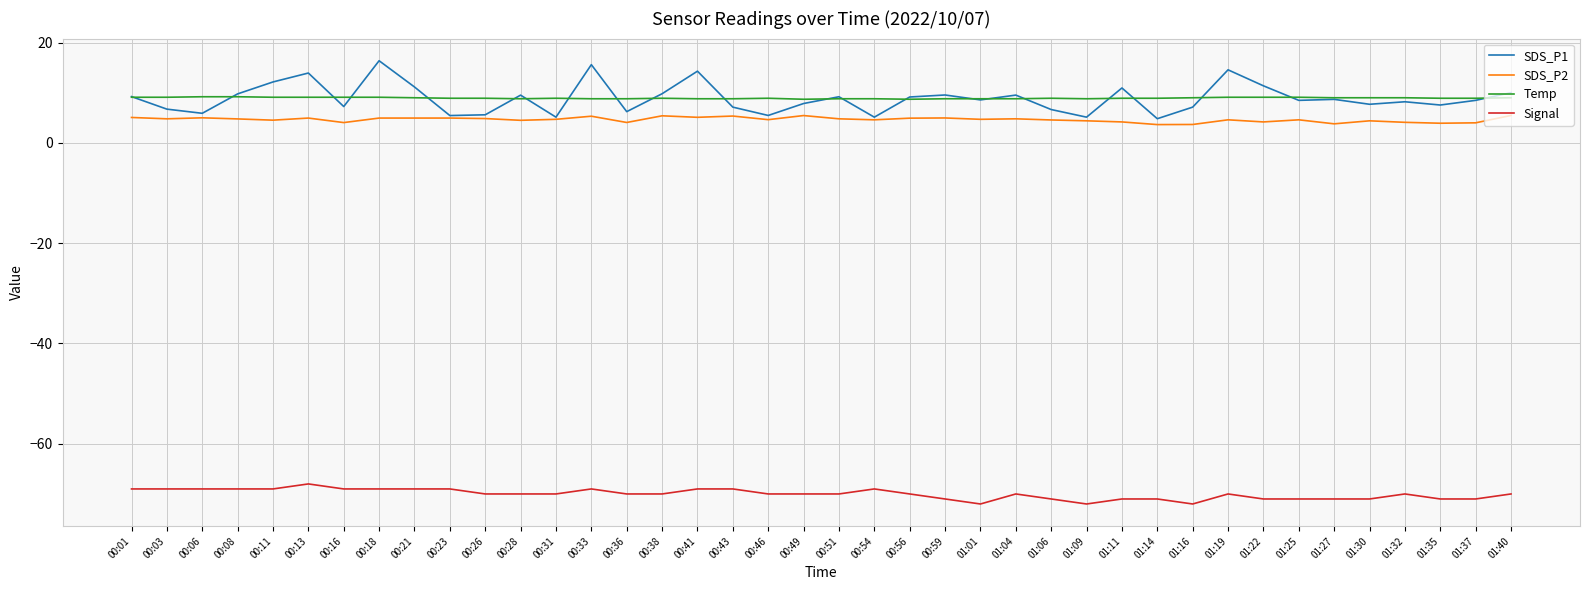

At which label does Signal first exceed -70?

00:01